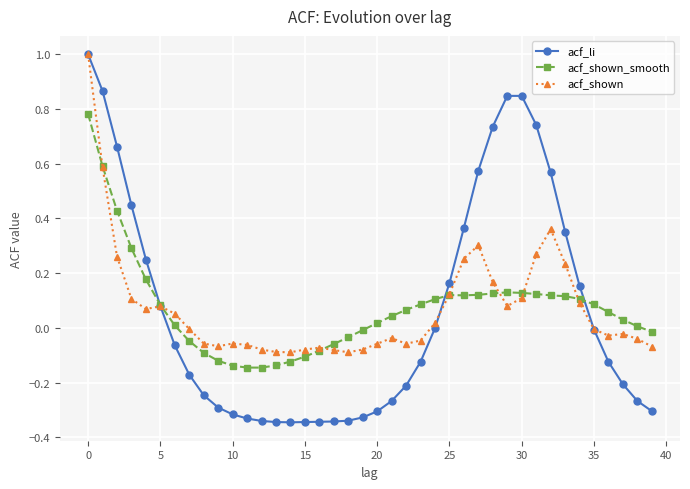

Count the number of data series in this chart.

3